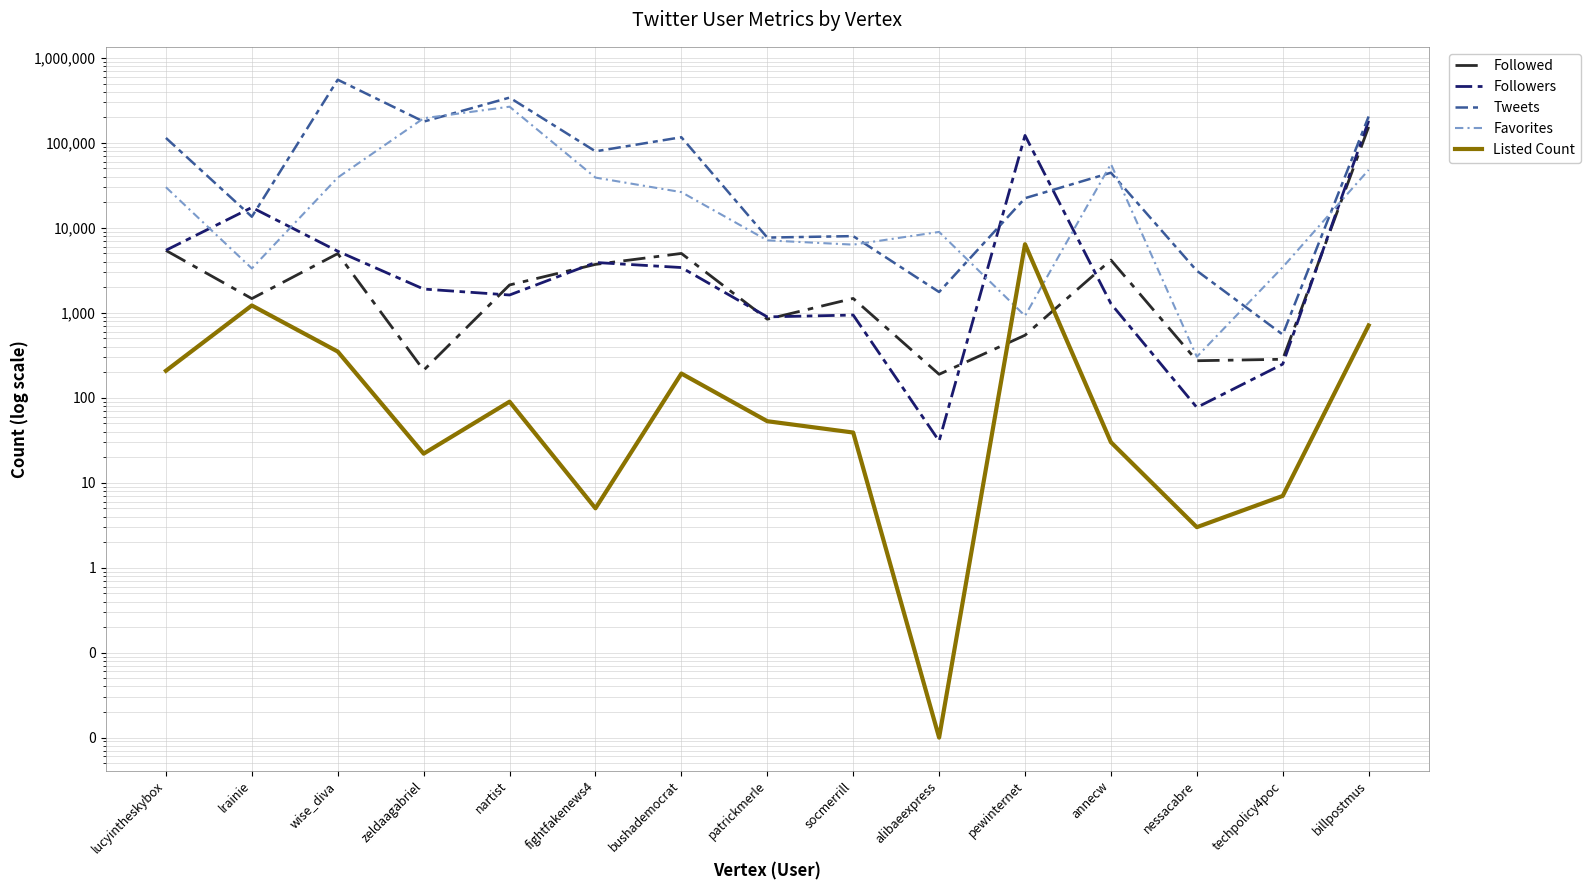

Where is the first local minimum for Followers?

nartist